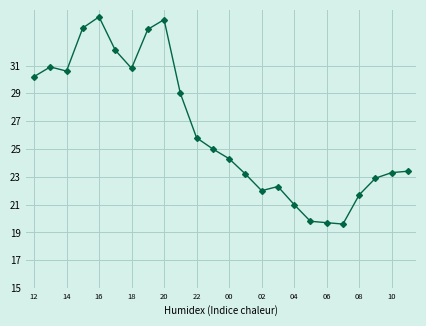

Reading left to right, list all the values displayed in this chart.

30.2	30.9	30.6	33.7	34.5	32.1	30.8	33.6	34.3	29.0	25.8	25.0	24.3	23.2	22.0	22.3	21.0	19.8	19.7	19.6	21.7	22.9	23.3	23.4